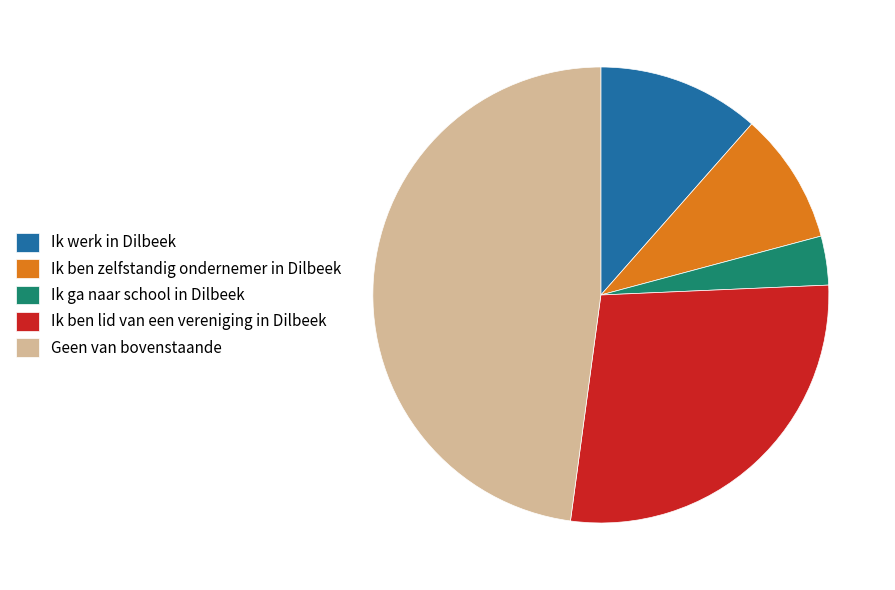

True or false: Ik ben lid van een vereniging in Dilbeek accounts for 28% of the total.

True